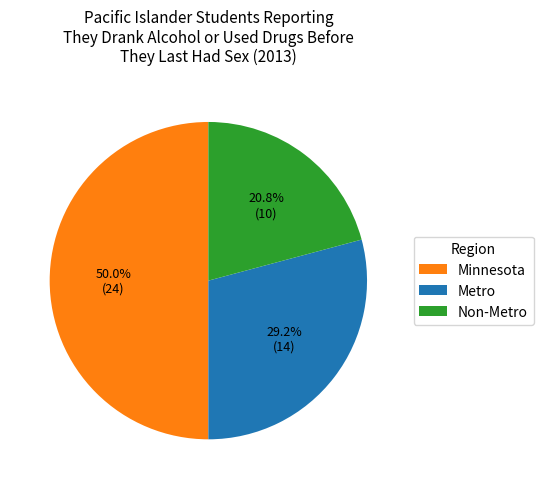

To the nearest percent, what is the difference between the Minnesota and Metro slice percentages?

21%